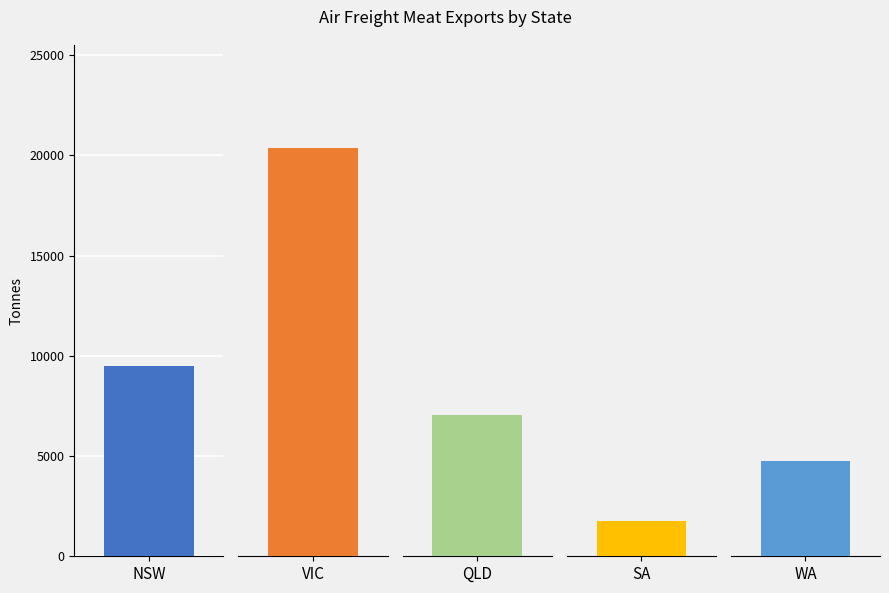

What position from the left is WA?

5